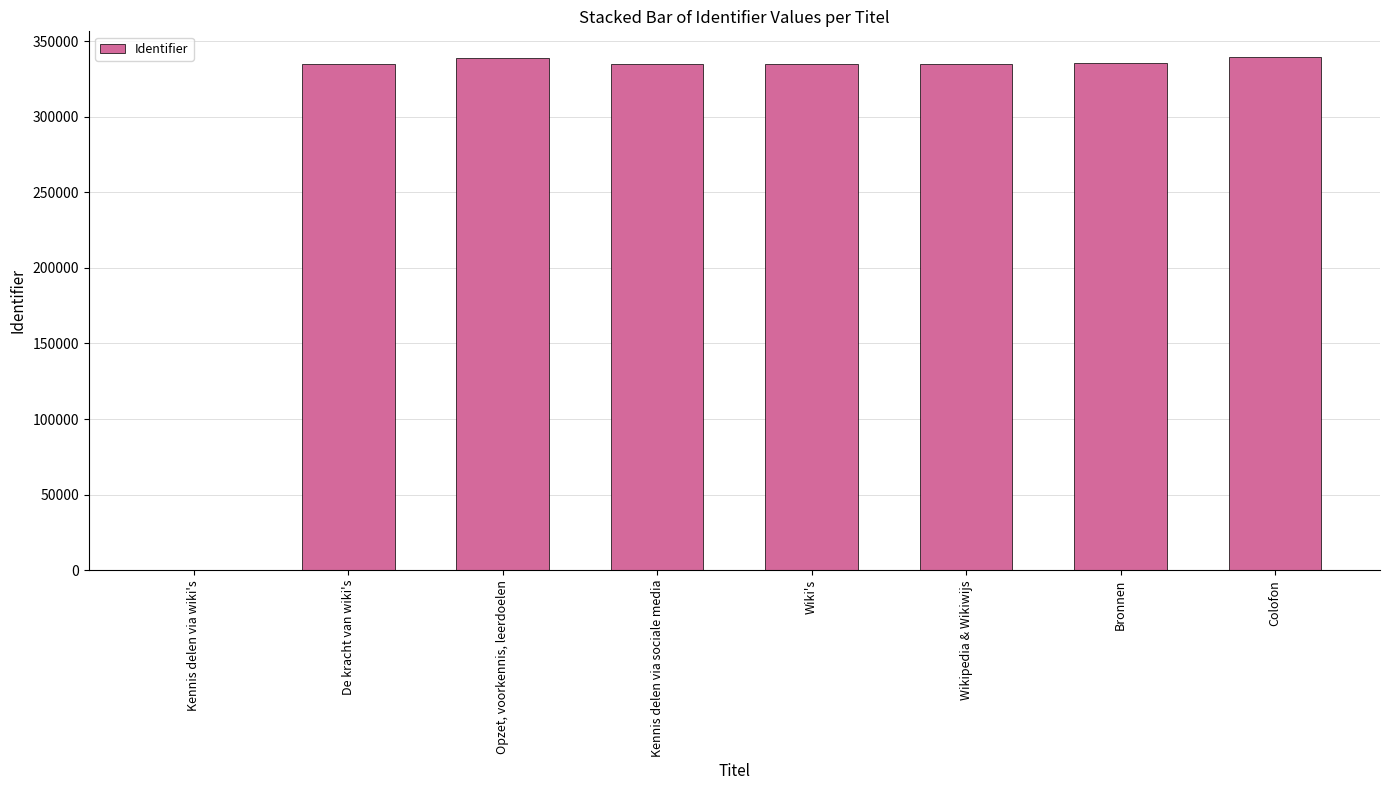

What is the sum of the values at Wikipedia & Wikiwijs and De kracht van wiki's?

670092